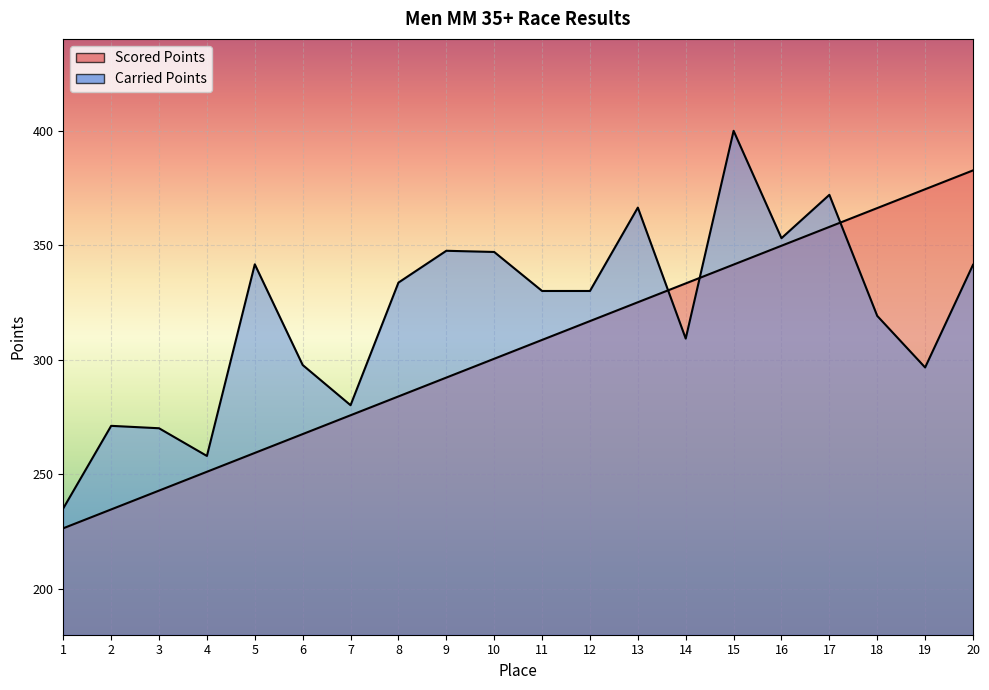

What is the sum of the Scored Points values at 1 and 19?

600.8